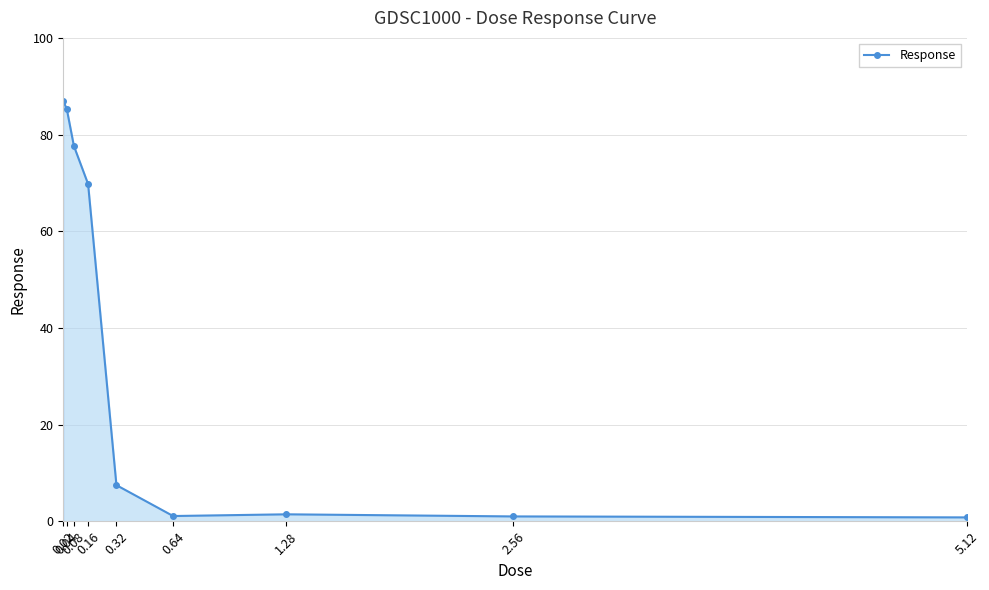

True or false: the data has more than 1 interior local peaks.

False